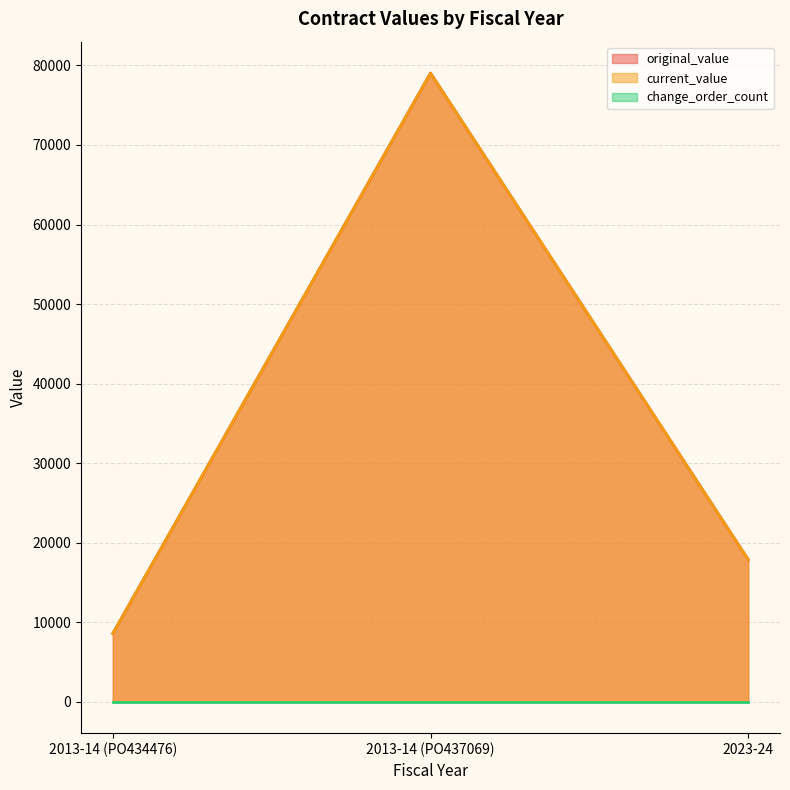

How many data points does each series have?

3